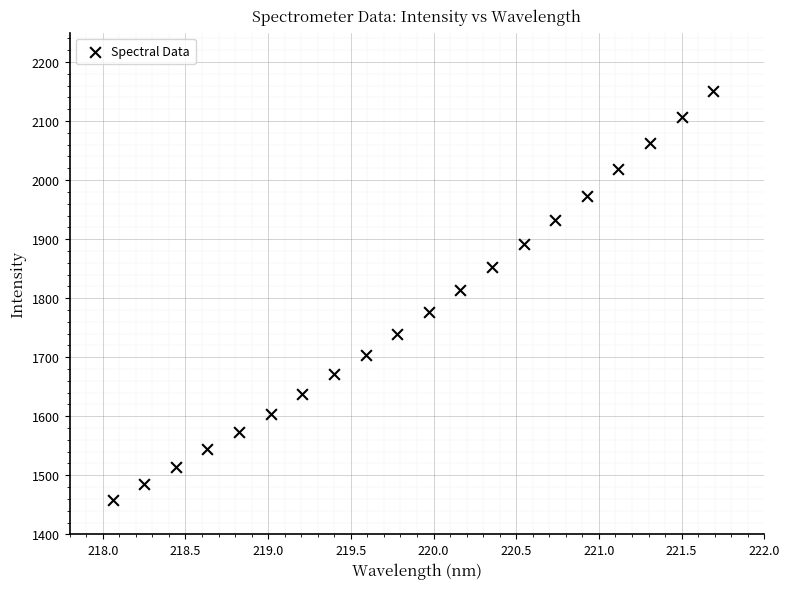

What is the range of X values (max minus min)?

3.6